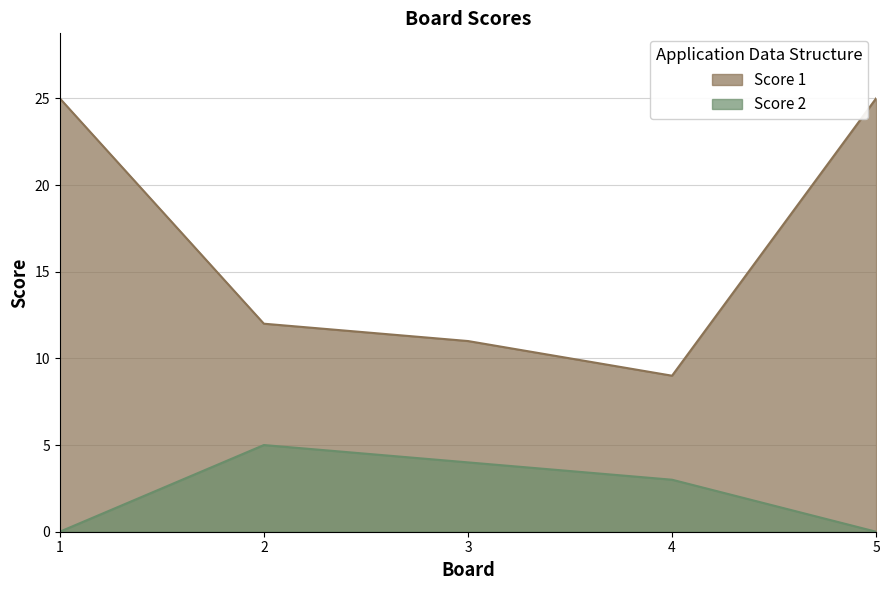

Reading left to right, what are all the values shown in this chart?

Score 1: 25	12	11	9	25
Score 2: 0	5	4	3	0